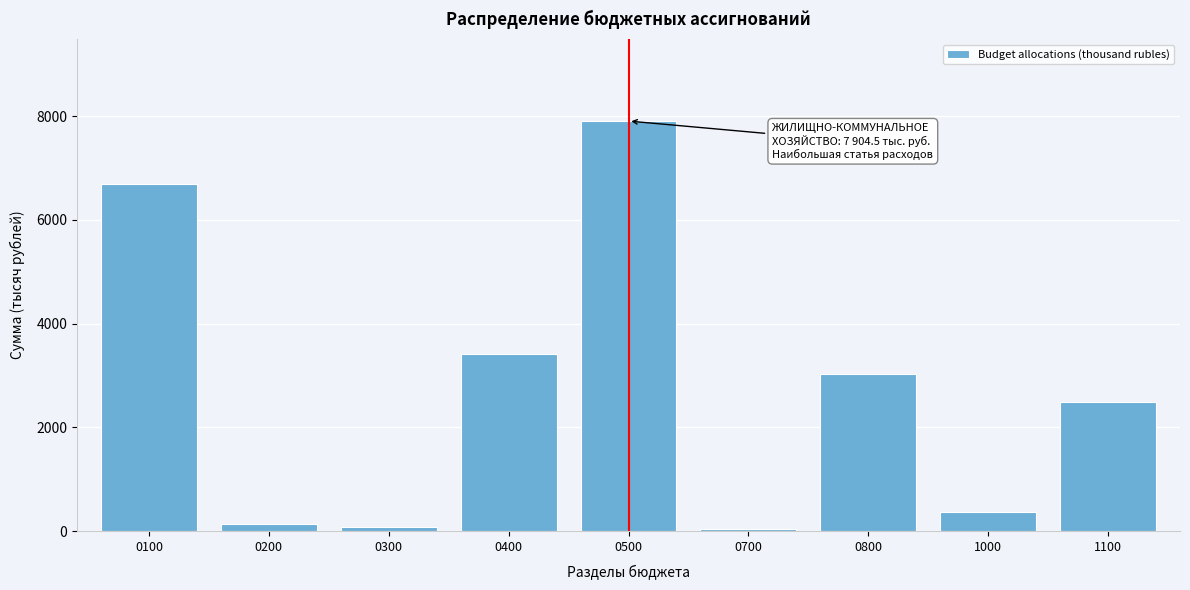

Reading right to left, transcribe all the data shown in this chart.

1100=2480.0	1000=370.0	0800=3034.6	0700=43.5	0500=7904.5	0400=3405.7	0300=85.0	0200=137.1	0100=6696.4